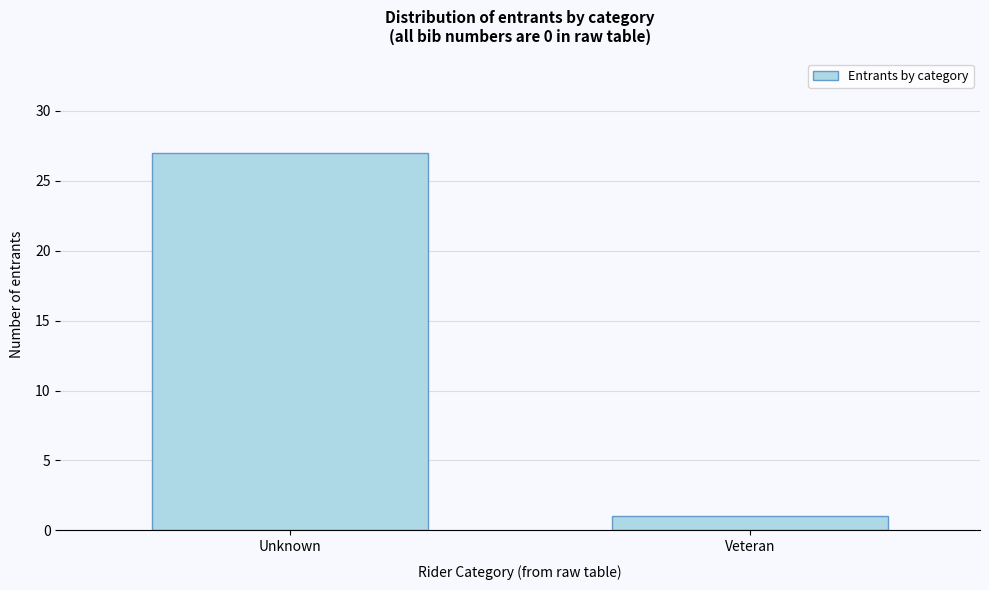

Reading left to right, list all the values displayed in this chart.

27	1